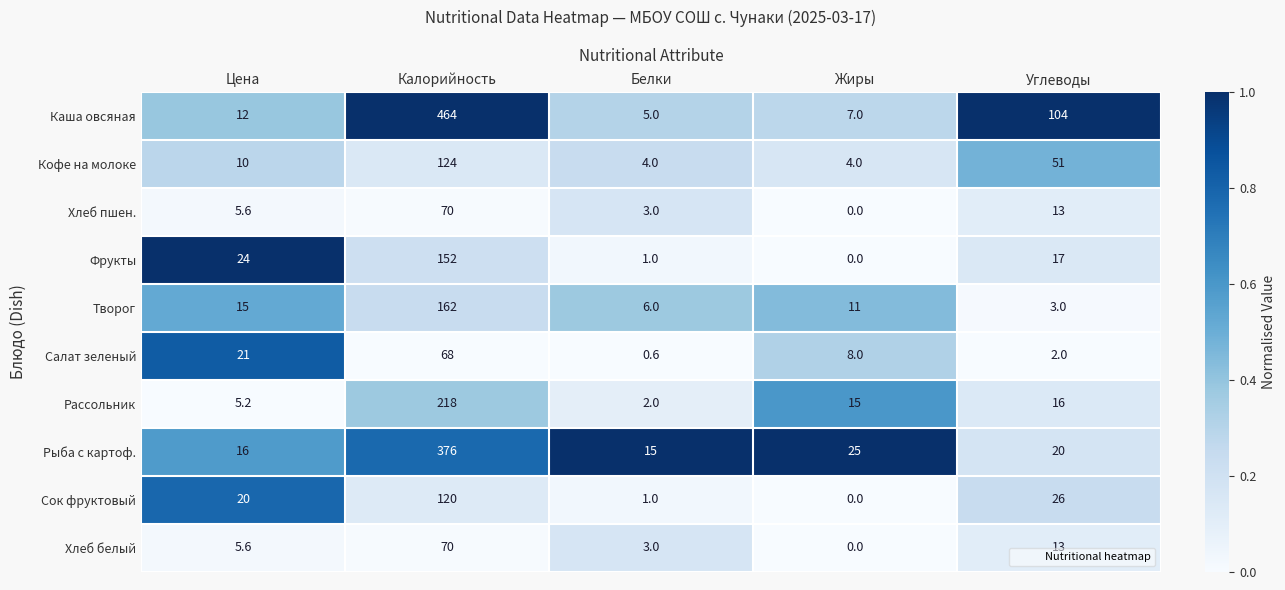

What is the average value of the Каша овсяная series?

118.4